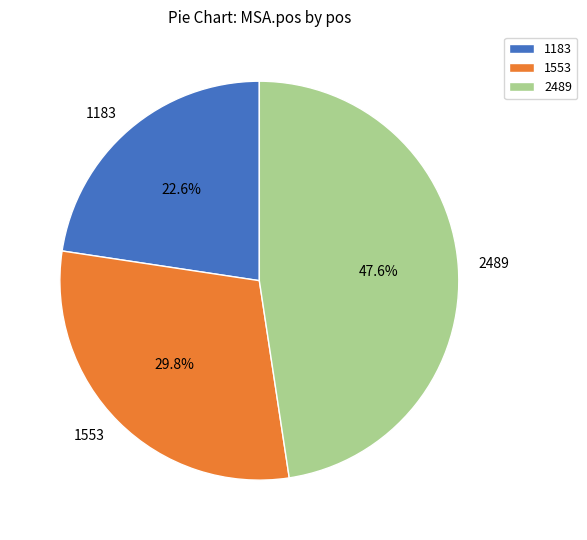

To the nearest percent, what percentage of the pie is 2489?

48%